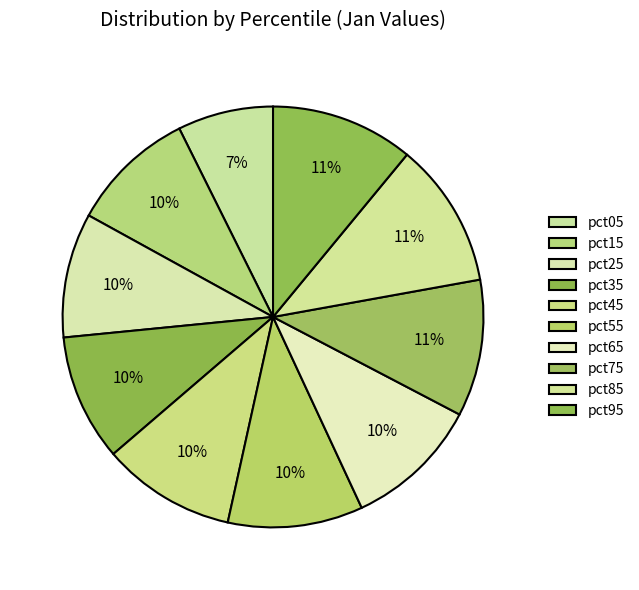

Which has a higher value, pct35 or pct25?

pct35